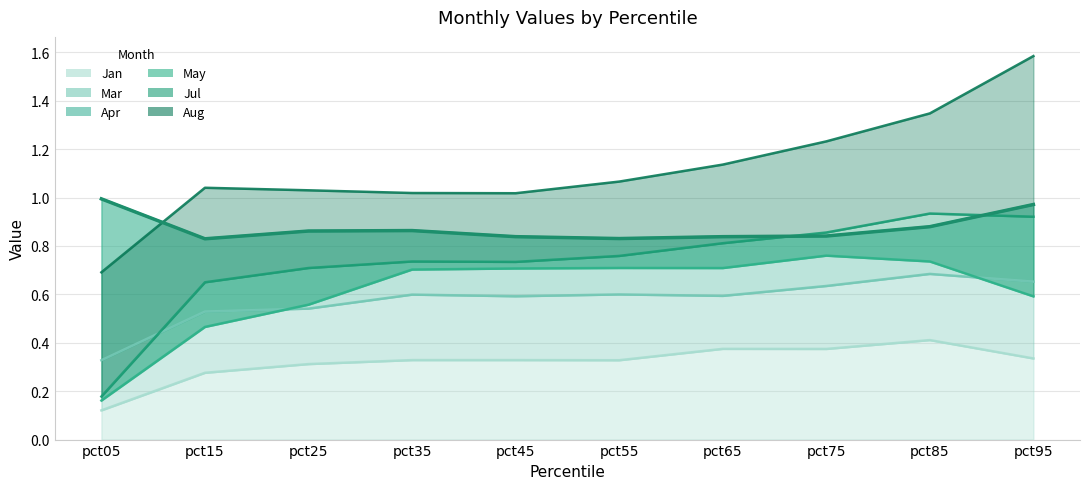

Rank the series at pct25 from highest to lowest value.

Aug, Apr, Jul, May, Mar, Jan